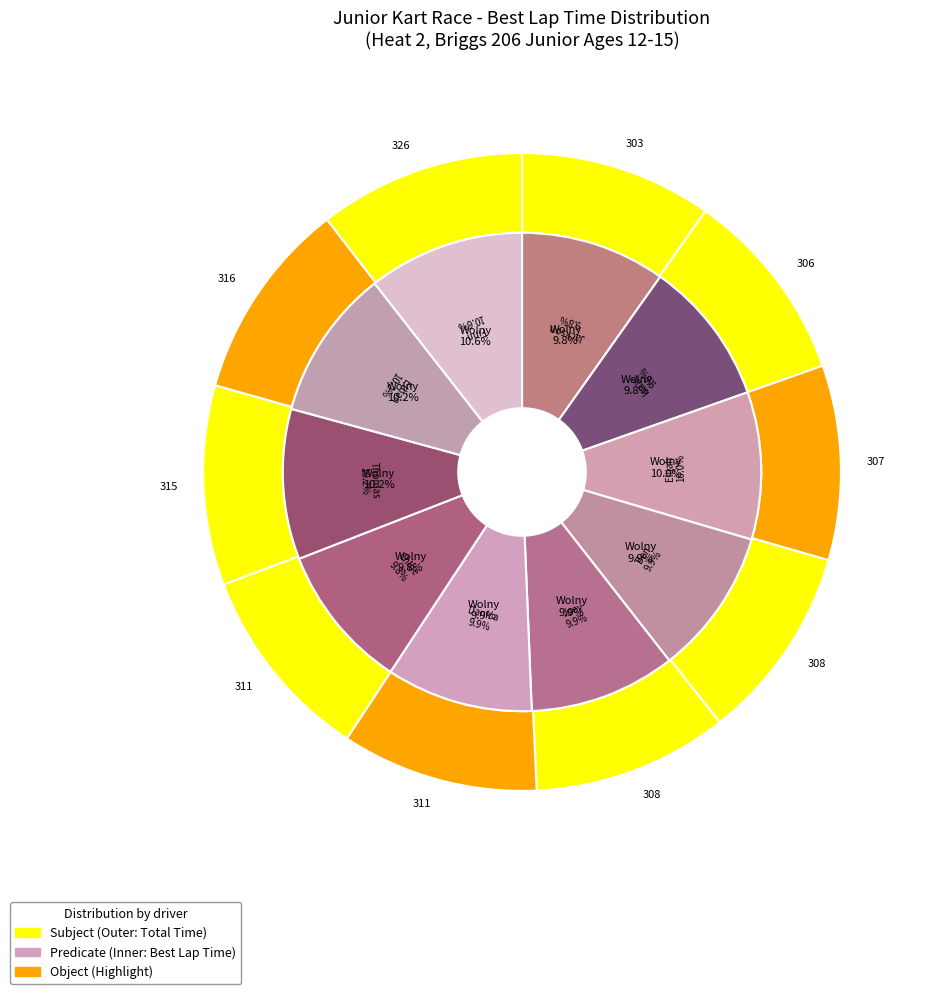

To the nearest percent, what percentage of the pie is 6?

10%